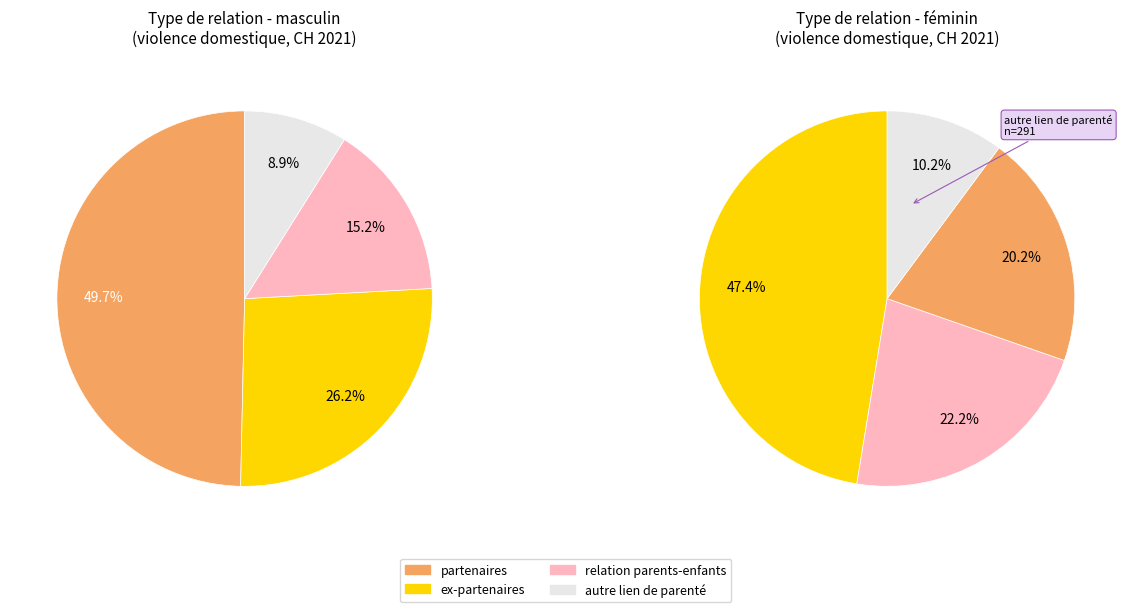

Which slice is the largest?

partenaires